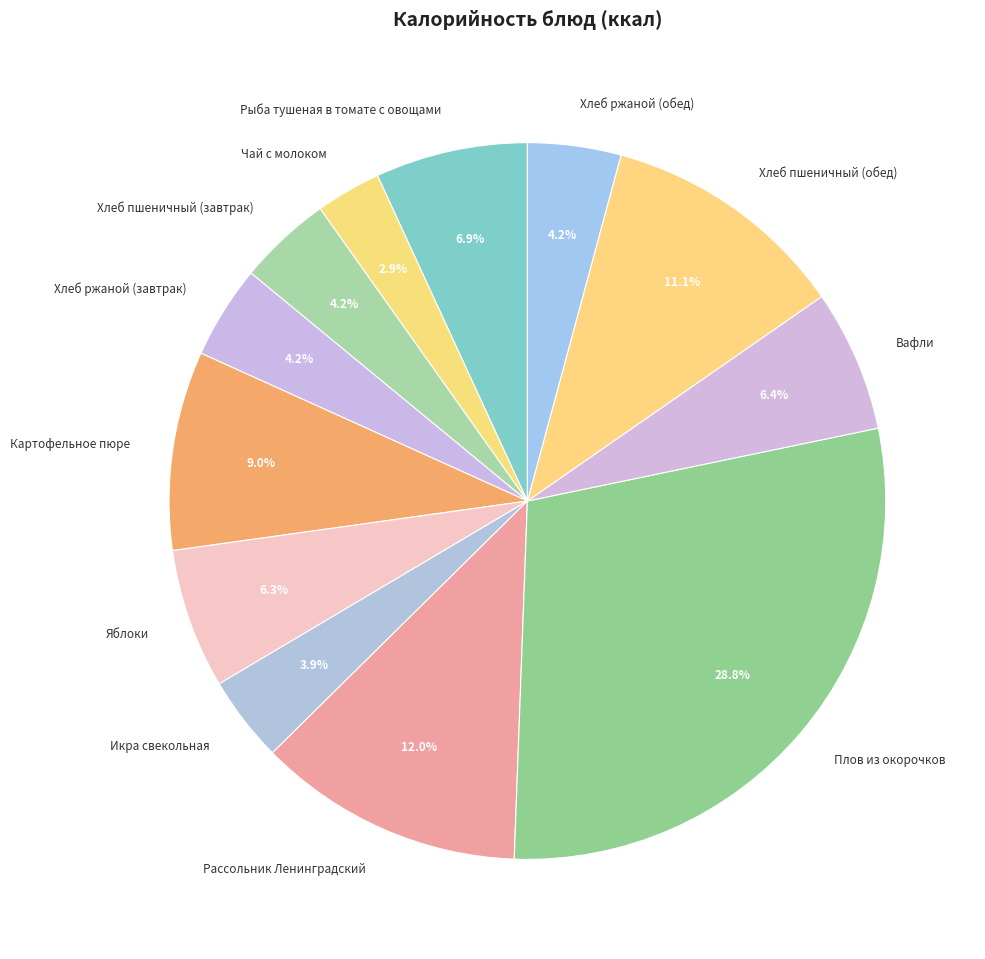

To the nearest percent, what is the difference between the largest and smallest slice percentages?

26%